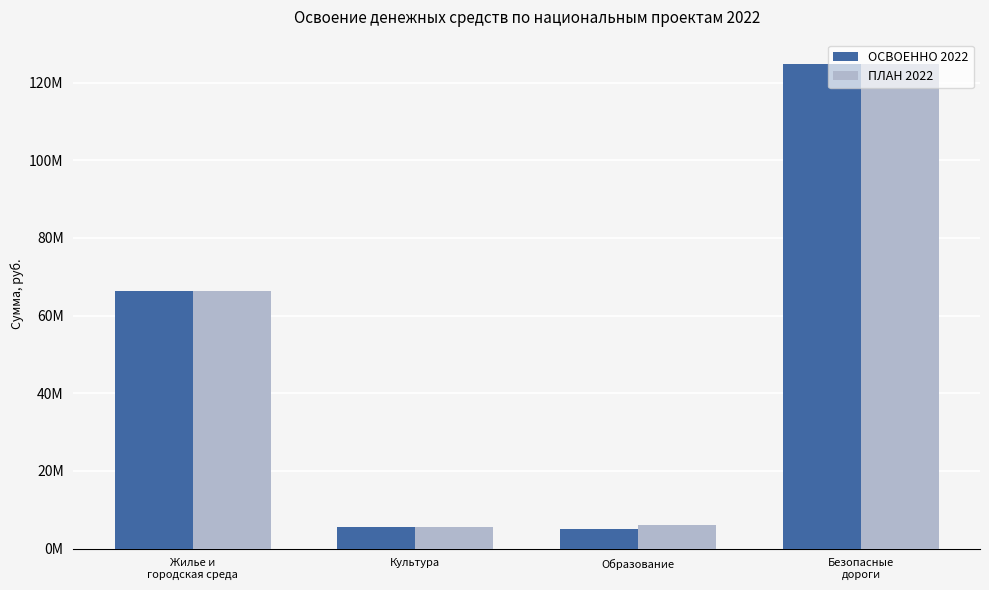

Which category has the highest value in the ПЛАН 2022 series?

Безопасные
дороги